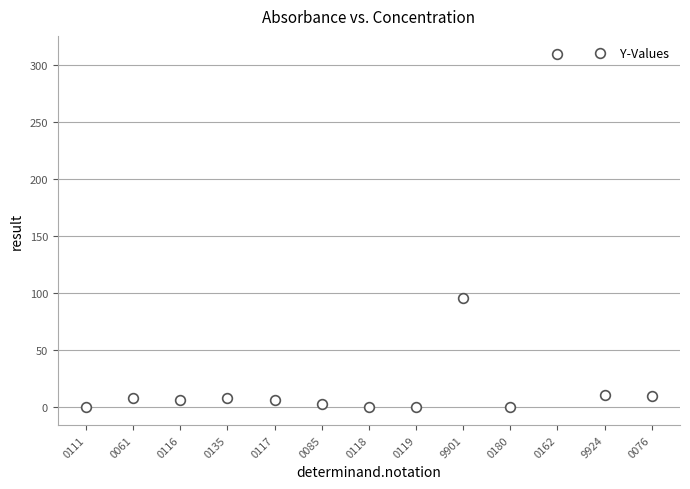

True or false: the data shows 195.7 at 0162.

False